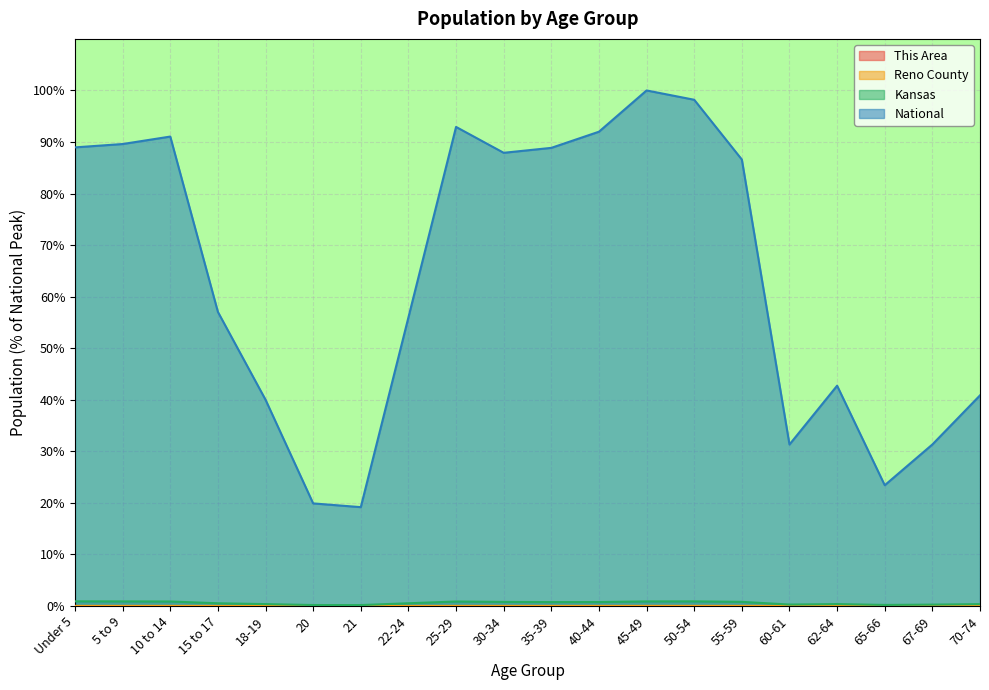

True or false: Reno County and National intersect in this chart.

False